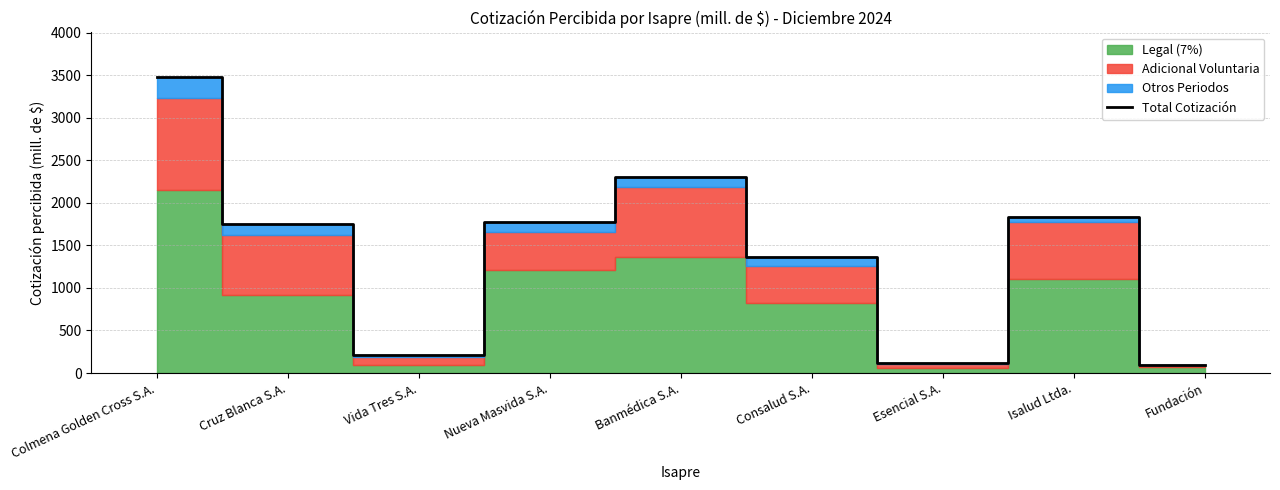

Does the chart have visible grid lines?

Yes